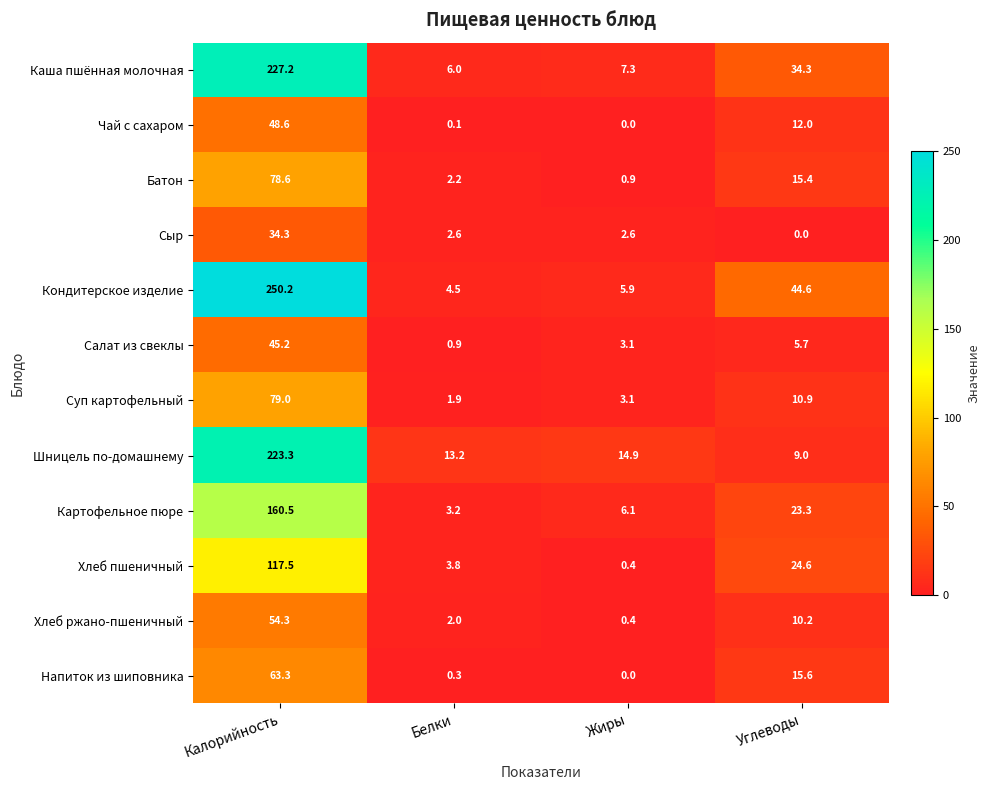

At which category is the sum across all series the highest?

Калорийность